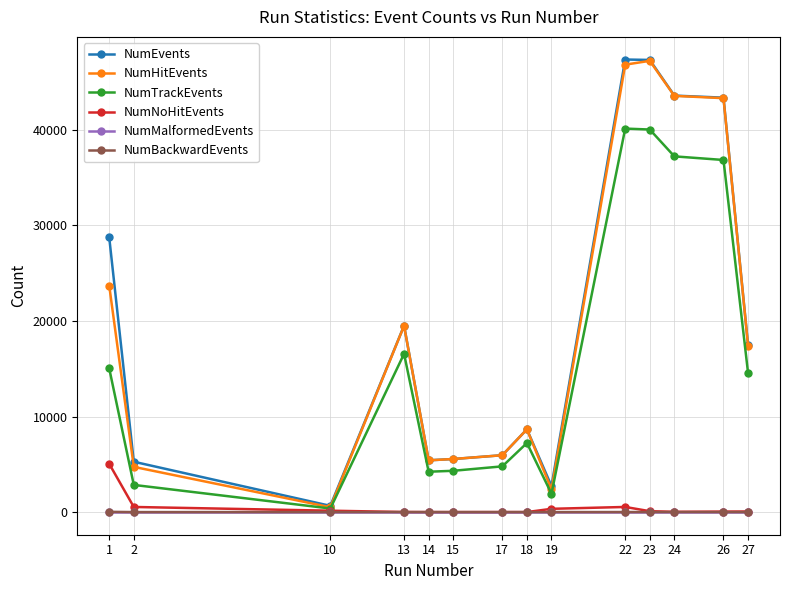

Is the value of NumHitEvents at 17 greater than the value of NumMalformedEvents at 23?

Yes